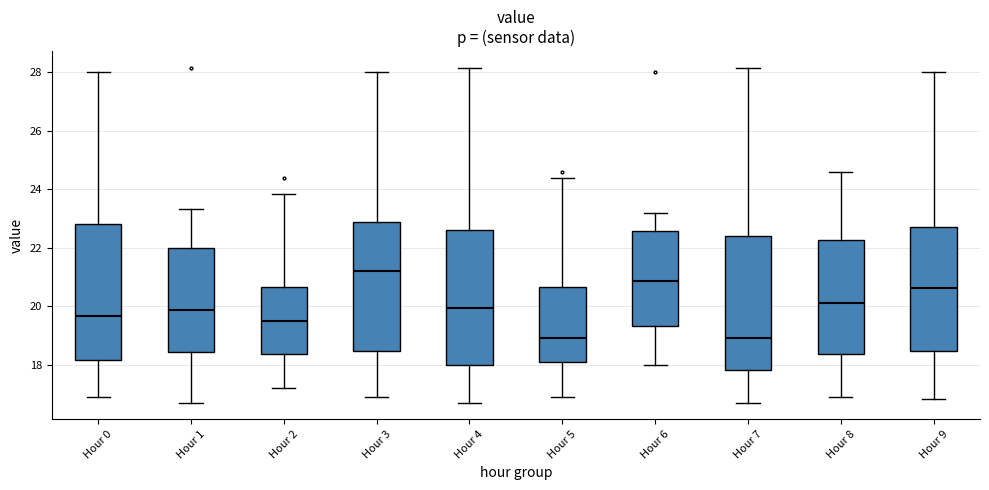

Reading left to right, transcribe this box plot: for each box, give where its median line is, the range the box spans, and where its two whiskers end, as read against the y-axis. The values are not printed on the chart, so give them approximately, as read against the axis.

Hour 0: median 19.6, box 18.2 to 22.8, whiskers 16.8 to 28.0
Hour 1: median 19.8, box 18.4 to 22.0, whiskers 16.8 to 23.4
Hour 2: median 19.4, box 18.4 to 20.6, whiskers 17.2 to 23.8
Hour 3: median 21.2, box 18.4 to 22.8, whiskers 16.8 to 28.0
Hour 4: median 20.0, box 18.0 to 22.6, whiskers 16.8 to 28.2
Hour 5: median 19.0, box 18.0 to 20.6, whiskers 16.8 to 24.4
Hour 6: median 20.8, box 19.4 to 22.6, whiskers 18.0 to 23.2
Hour 7: median 19.0, box 17.8 to 22.4, whiskers 16.8 to 28.2
Hour 8: median 20.2, box 18.4 to 22.2, whiskers 16.8 to 24.6
Hour 9: median 20.6, box 18.4 to 22.8, whiskers 16.8 to 28.0